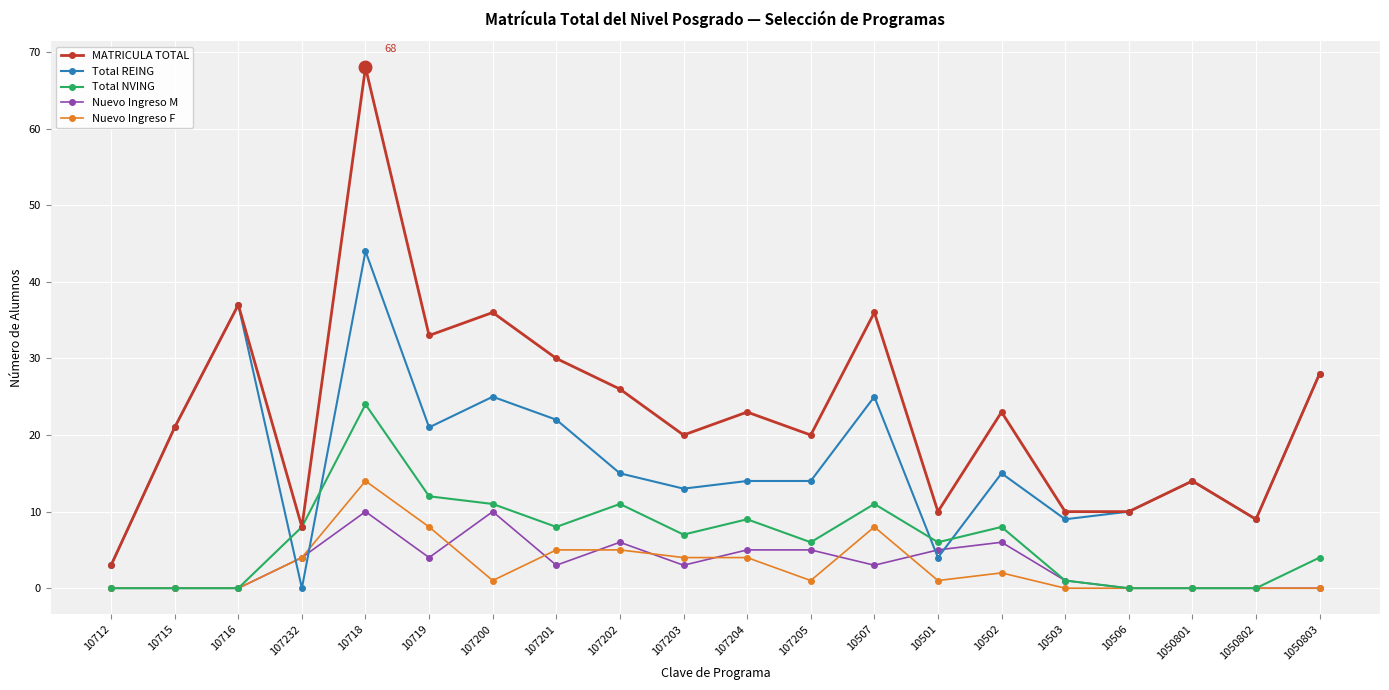

How many lines are shown in the chart?

5